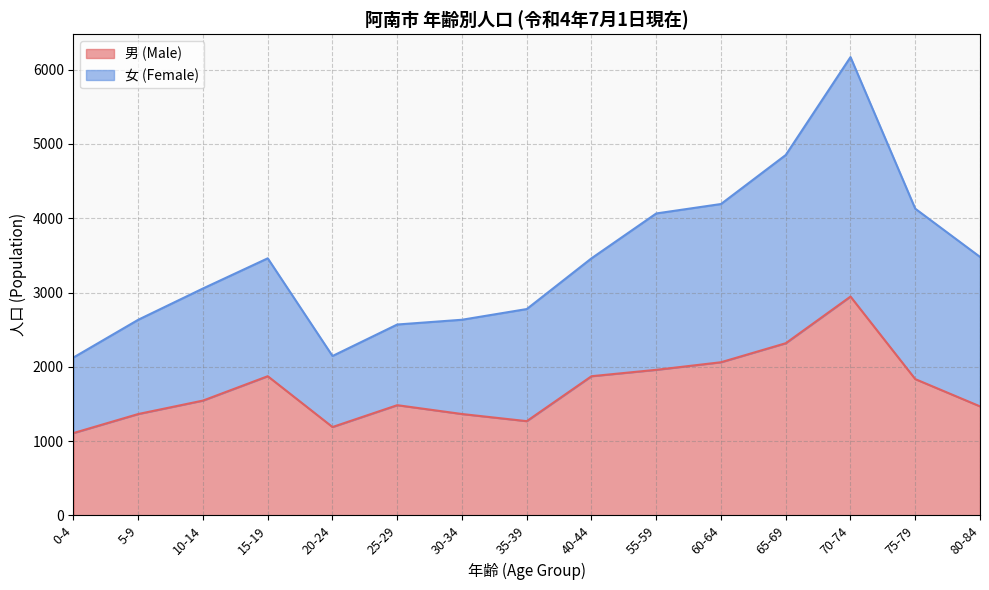

Between 5-9 and 30-34, which is larger?

5-9